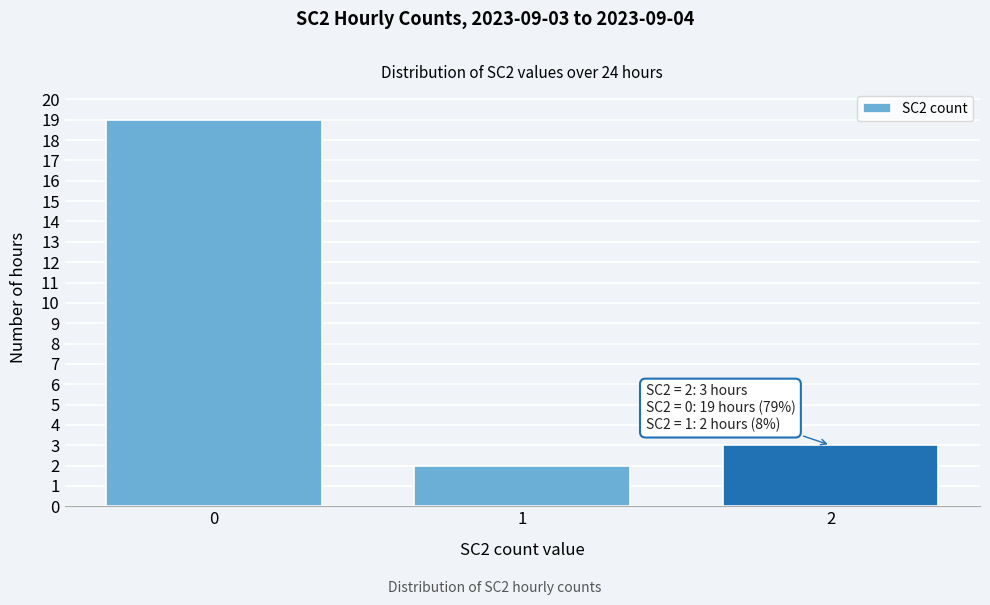

Reading left to right, extract all data points from this chart.

19	2	3